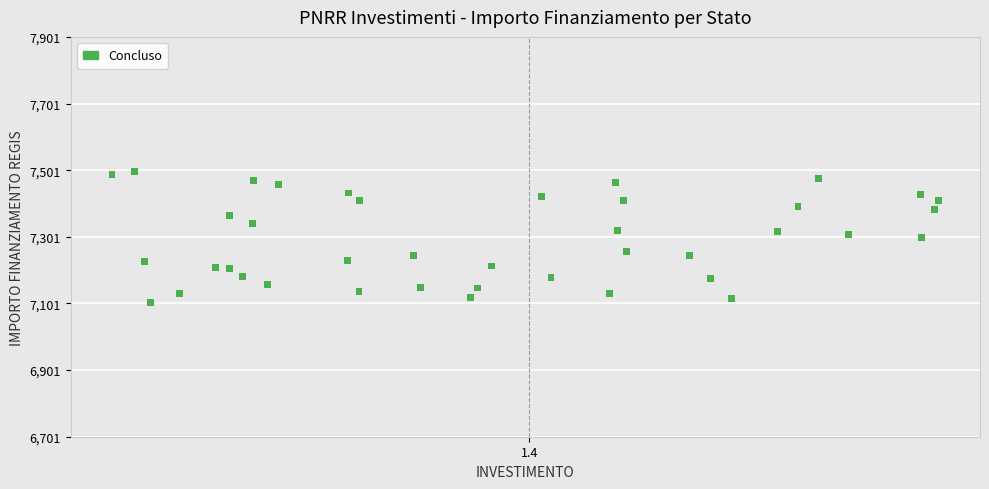

What is the range of Y values (max minus min)?

392.5